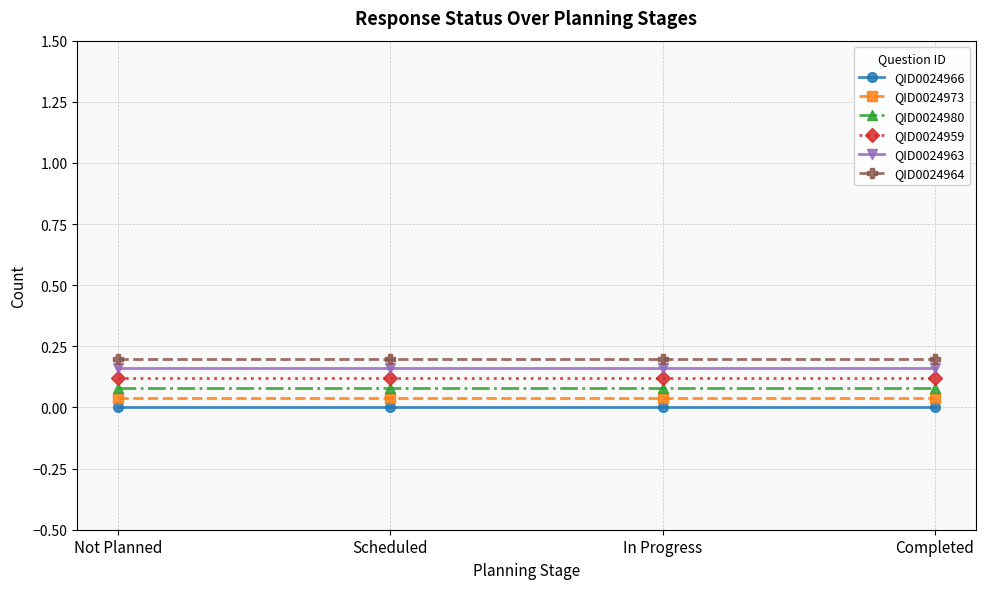

List the series in order of their peak value, lowest first.

QID0024966, QID0024973, QID0024980, QID0024959, QID0024963, QID0024964